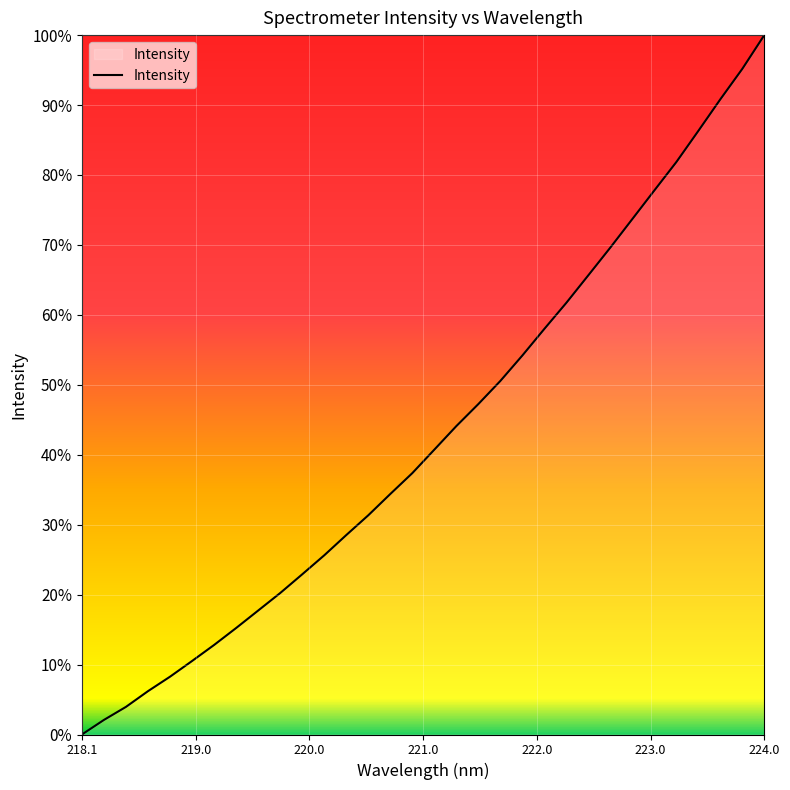

What is the greatest value displayed?

100.0